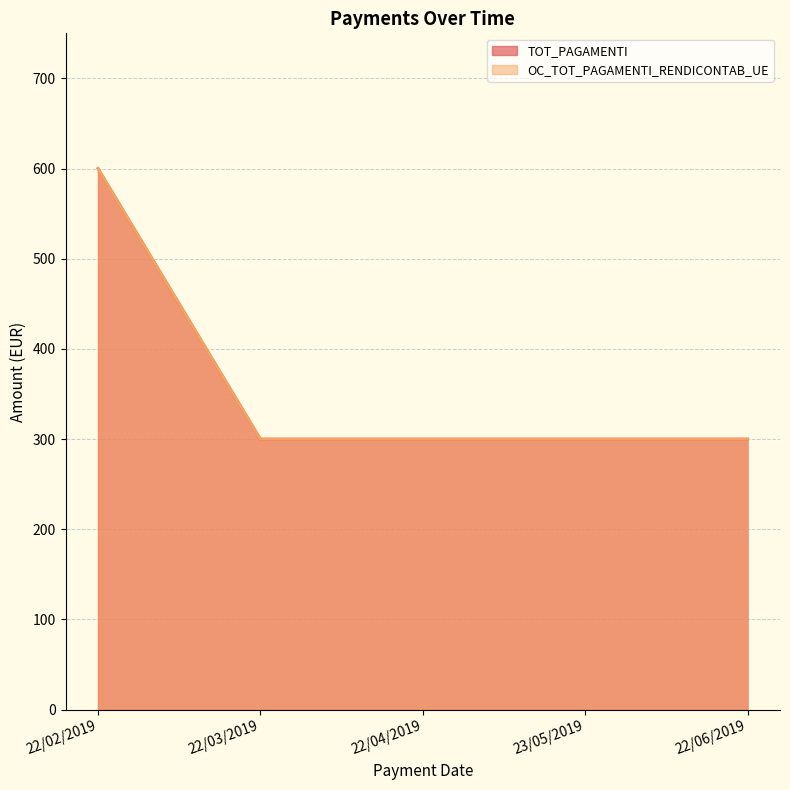

Which series has the largest range (max minus min)?

TOT_PAGAMENTI